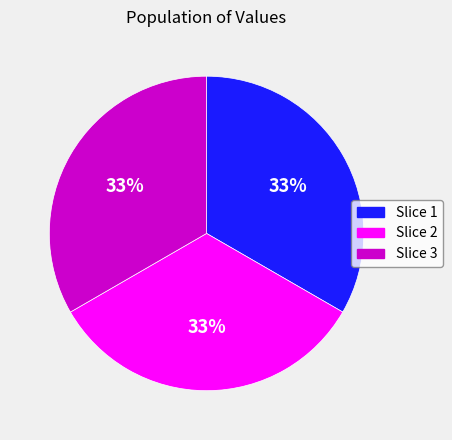

To the nearest percent, what is the average slice percentage?

33%